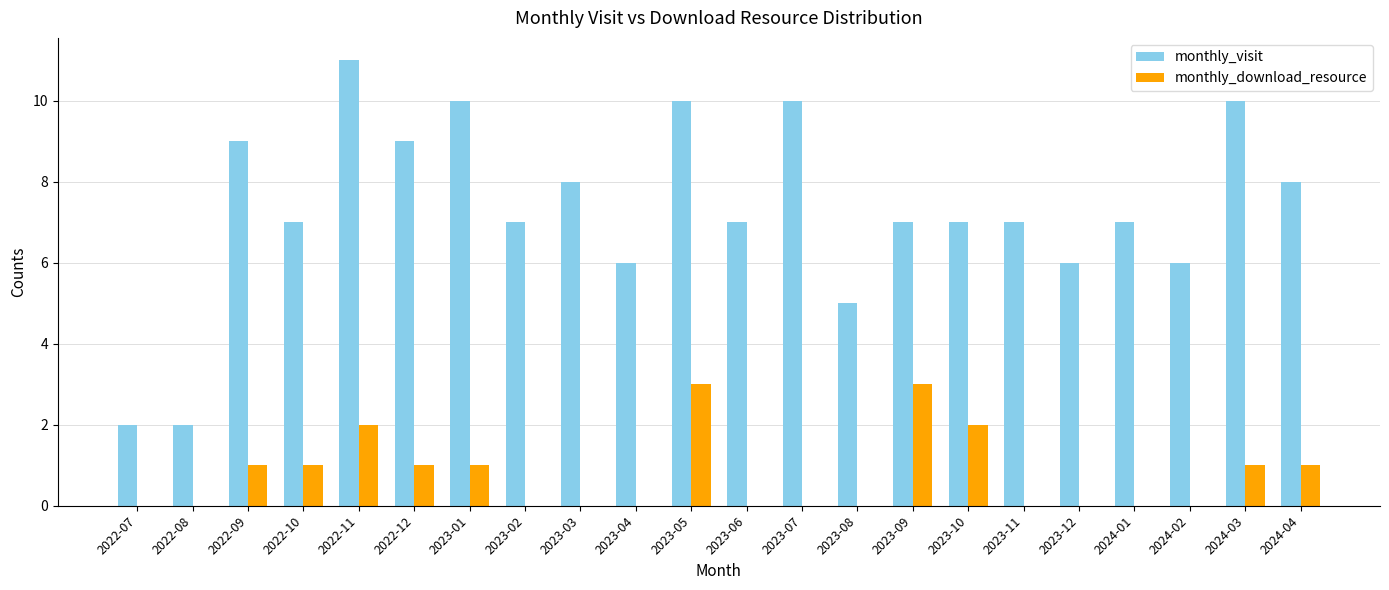

At which category does the chart reach its peak across all series?

2022-11